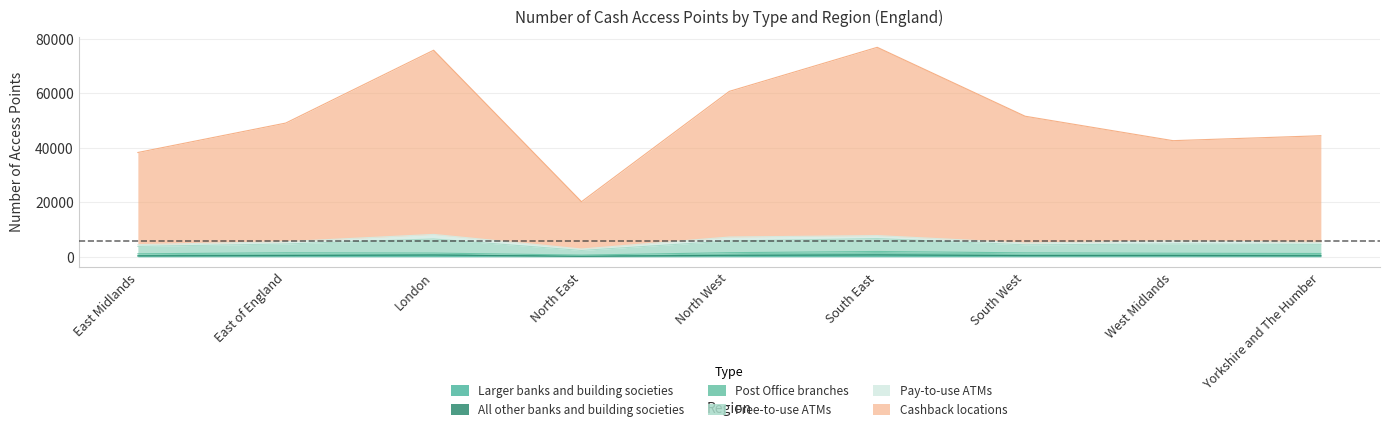

How many data points in Larger banks and building societies are above 390?

4